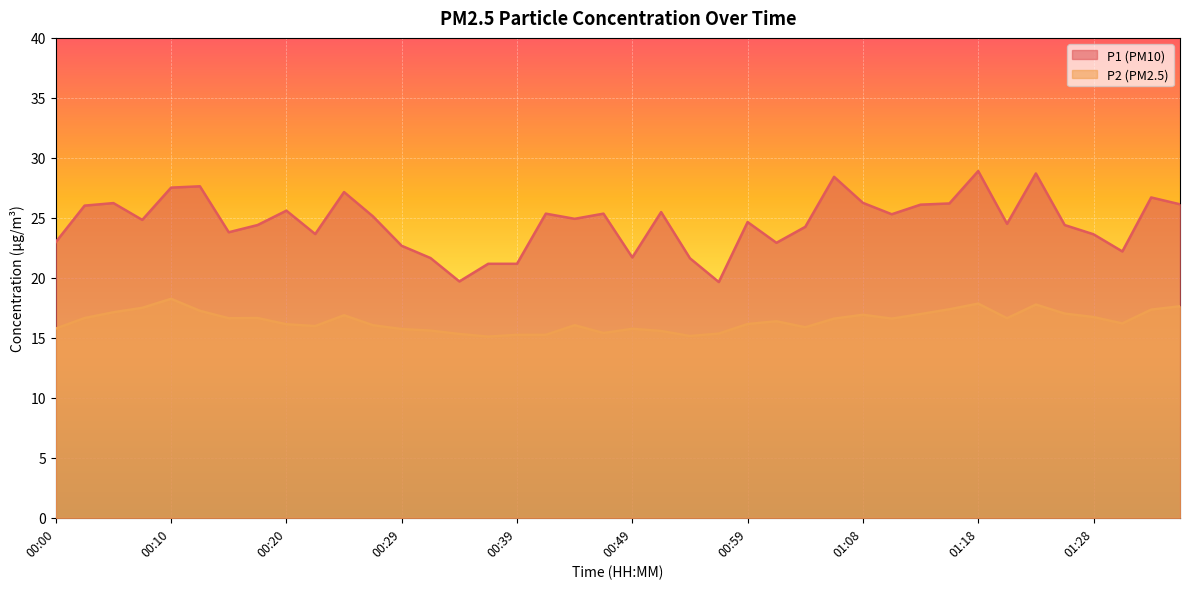

Count the number of data series in this chart.

2